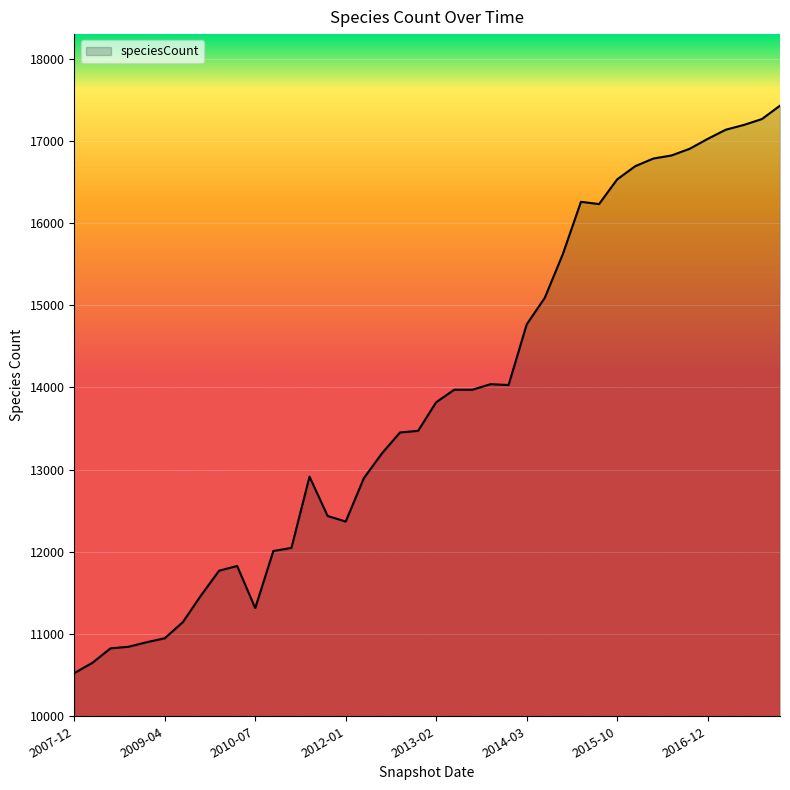

What is the maximum value shown in the chart?

17433